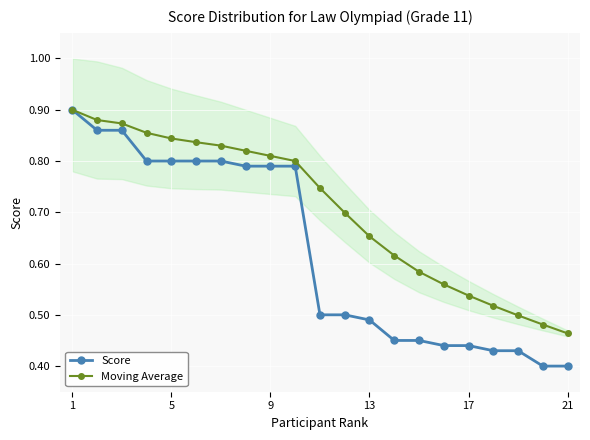

True or false: Score has more than 1 interior local peaks.

False